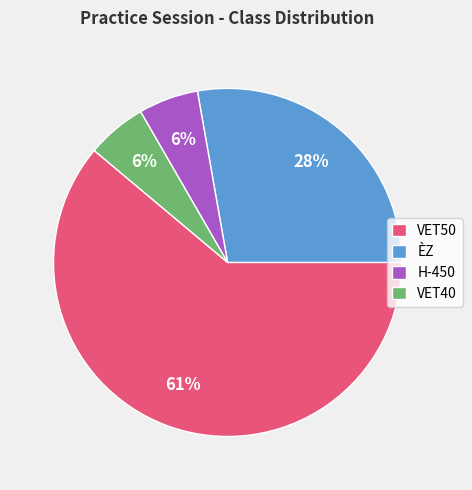

To the nearest percent, what portion does ÈZ represent?

28%